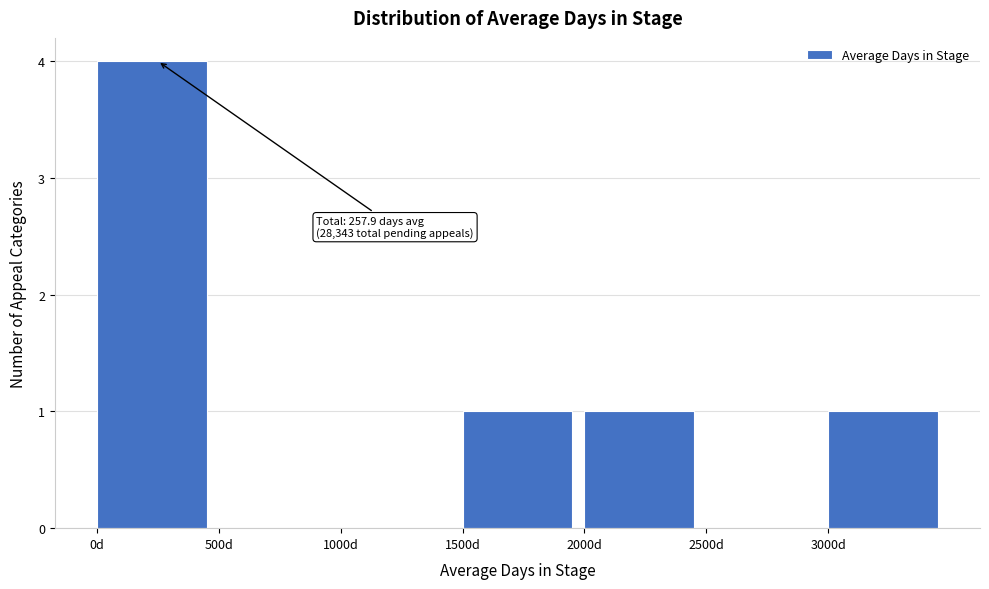

Which range on the x-axis has the tallest bar?

0 to 500